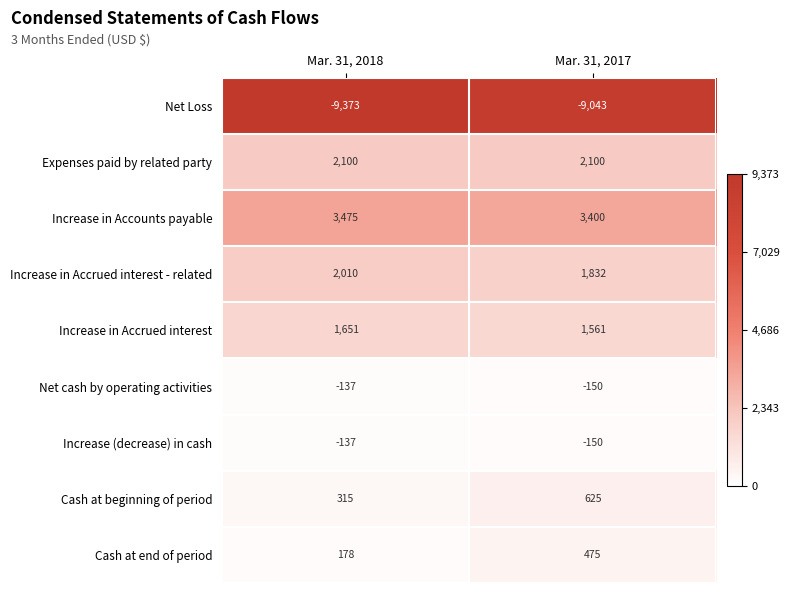

Is it true that Cash at end of period equals 47 at Mar. 31, 2018?

False